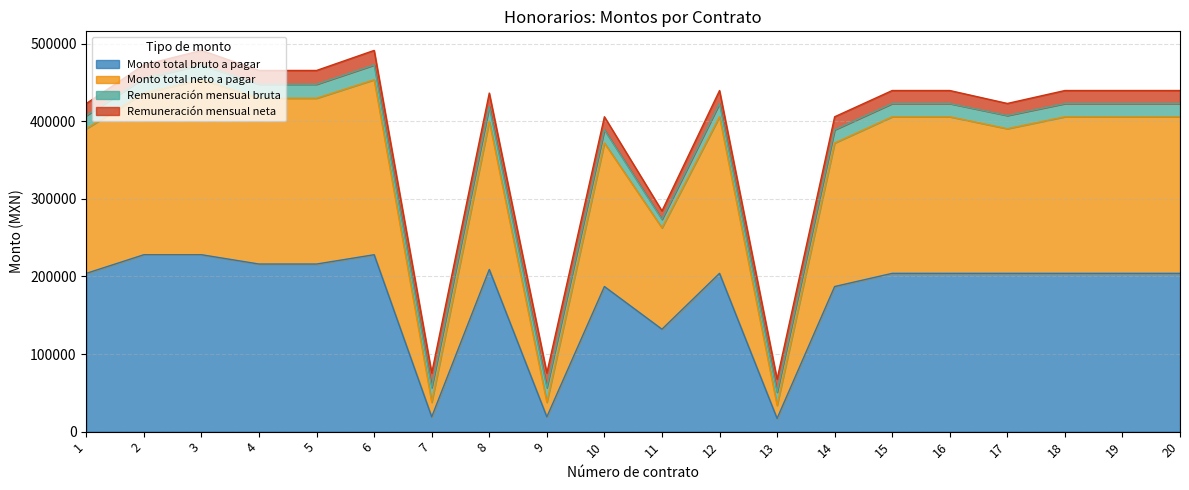

True or false: Monto total bruto a pagar and Monto total neto a pagar cross at least once.

False